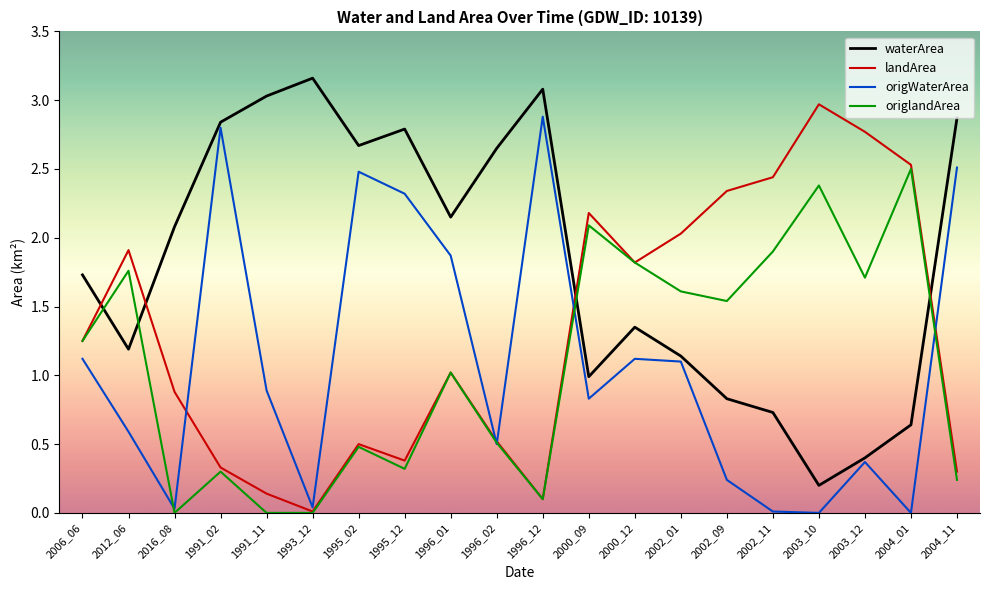

At which label does origlandArea first exceed 1?

2006_06